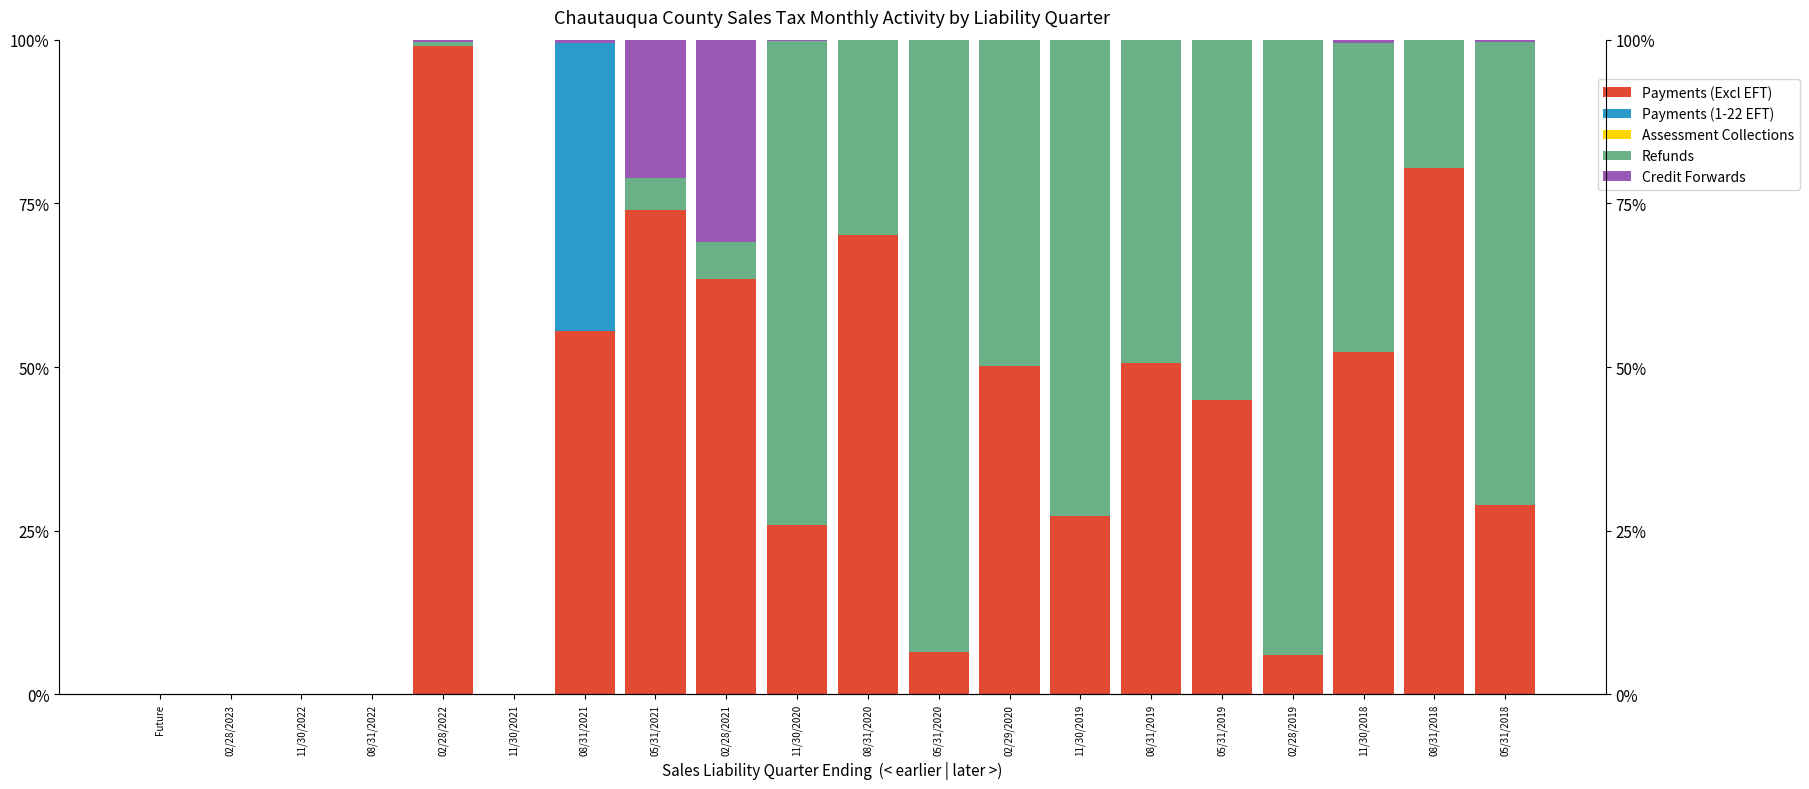

Rank the series by their maximum value, from highest to lowest.

Payments (Excl EFT), Refunds, Payments (1-22 EFT), Credit Forwards, Assessment Collections